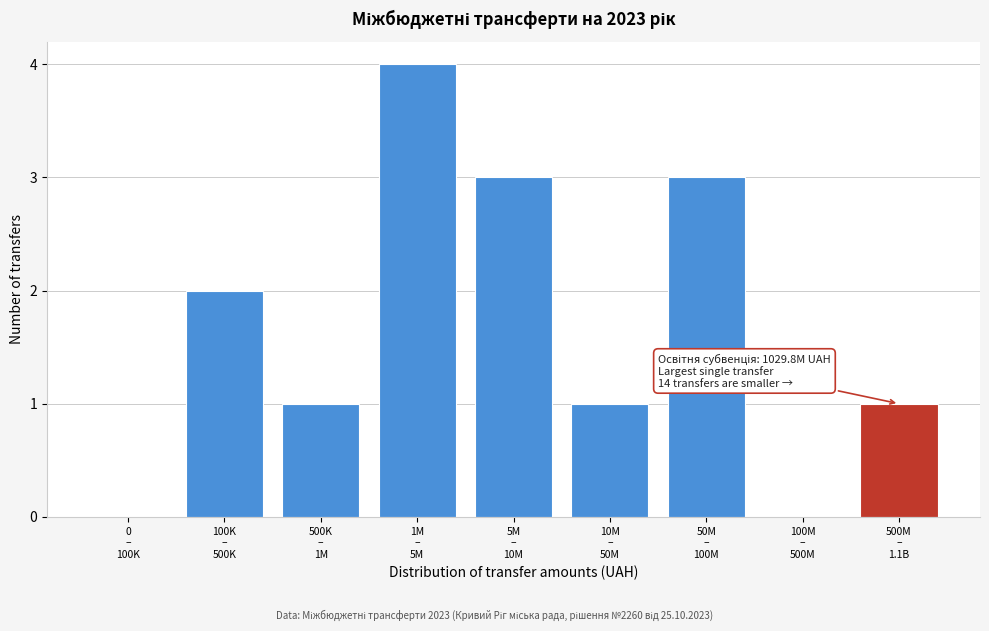

What is the greatest value displayed?

4